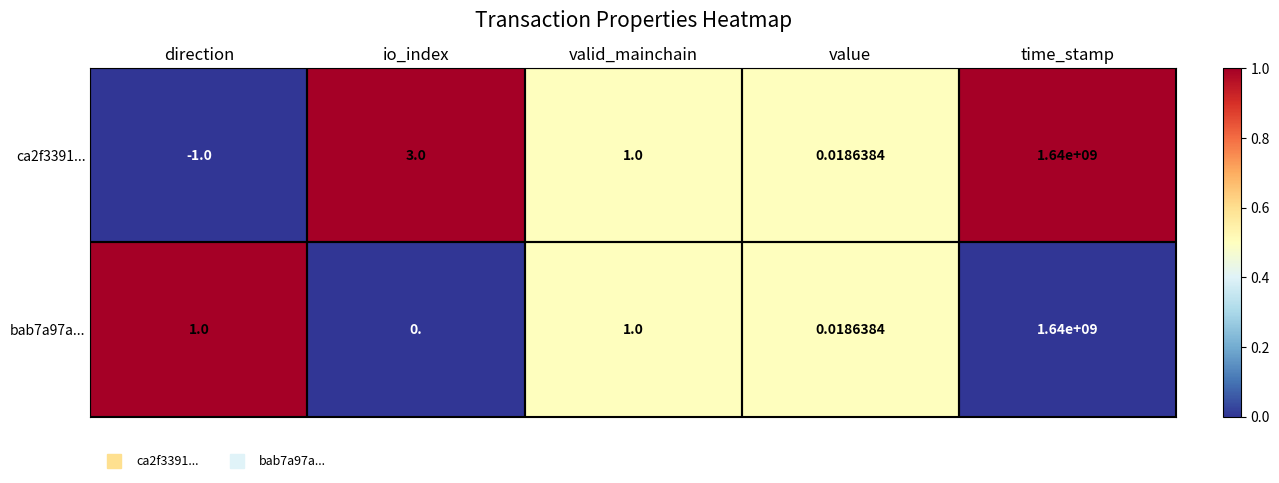

What is the maximum value shown in the chart?

1640000000.0